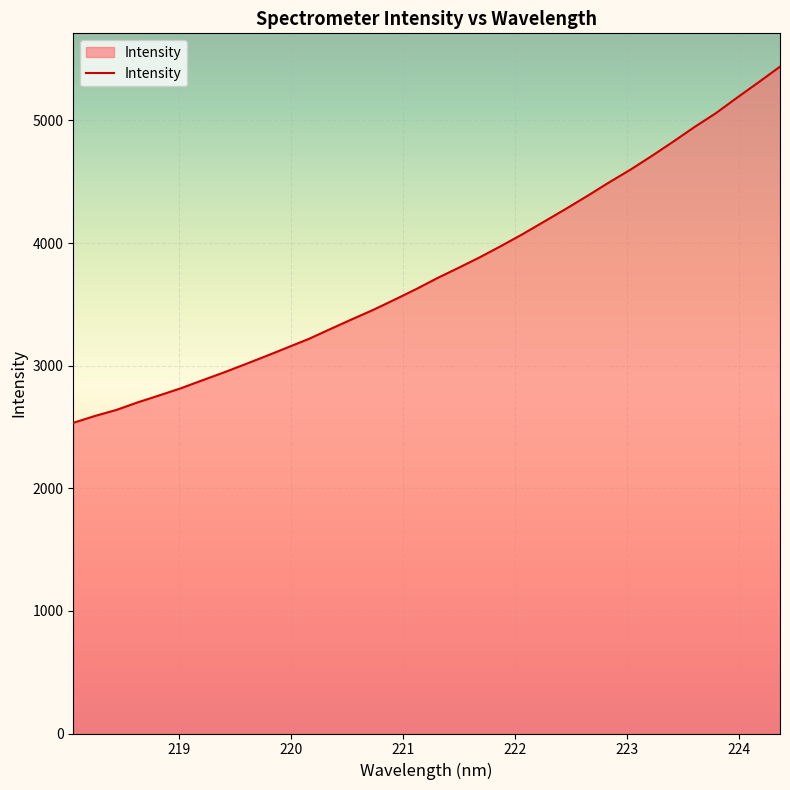

Does the chart have visible grid lines?

Yes